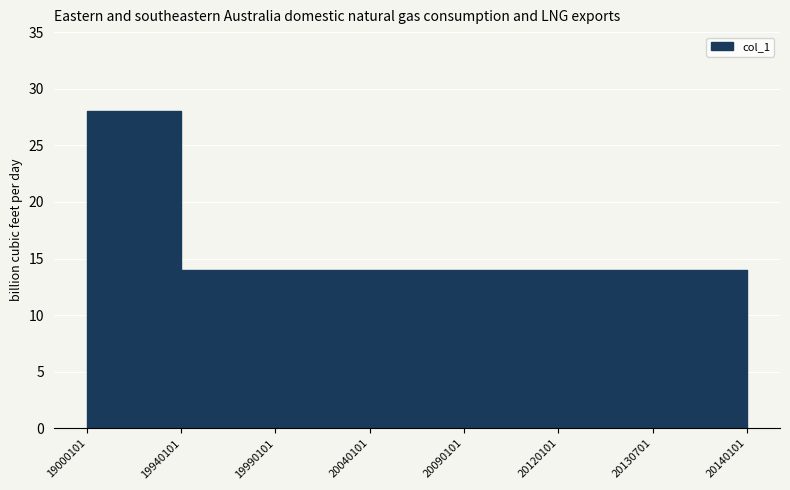

Reading right to left, list all the values displayed in this chart.

0	14	14	14	14	14	14	28